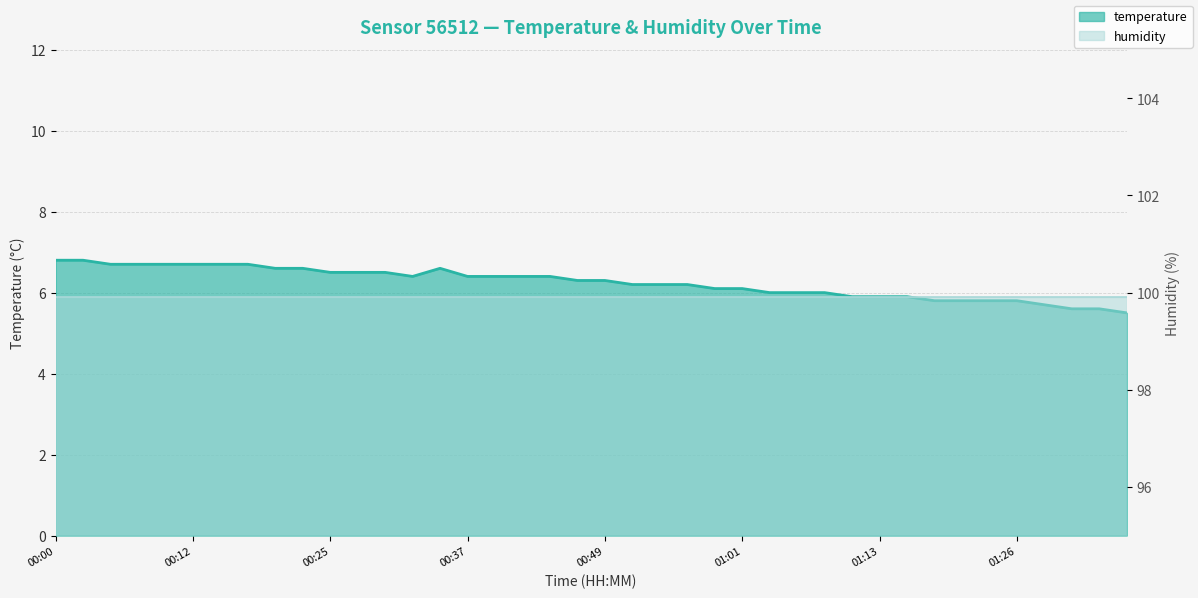

How many values exceed 6?

26